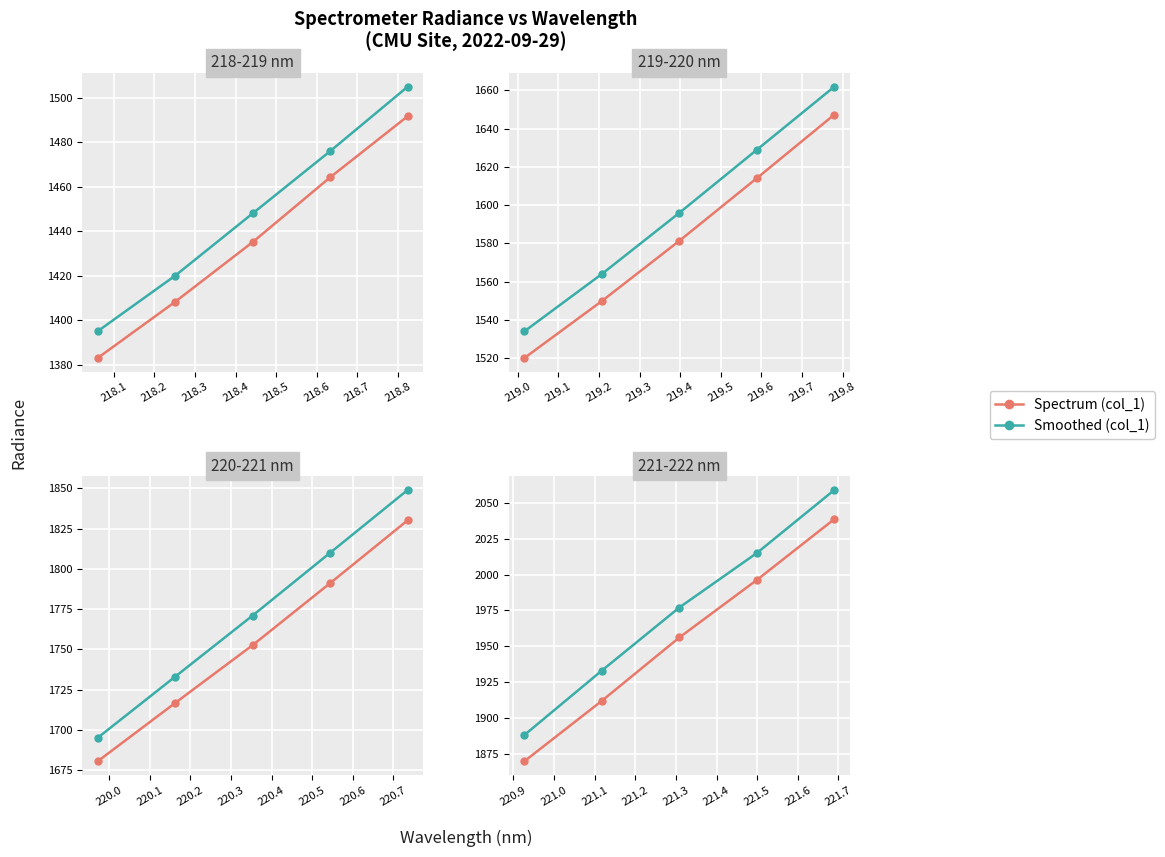

What is the difference between the maximum and second lowest values in the Spectrum (col_1) series?

126.8